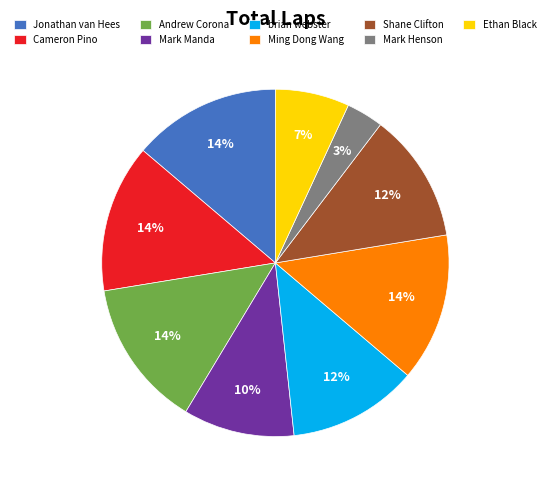

Does Jonathan van Hees represent more than half of the total?

No